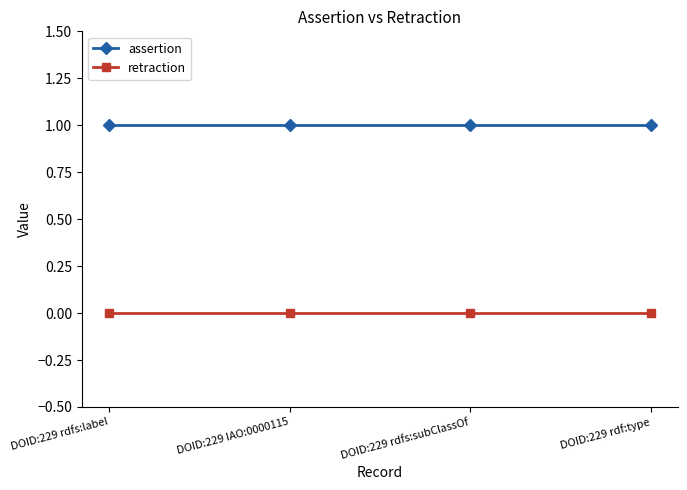

The assertion series shows 2 at DOID:229 rdfs:label. True or false?

False